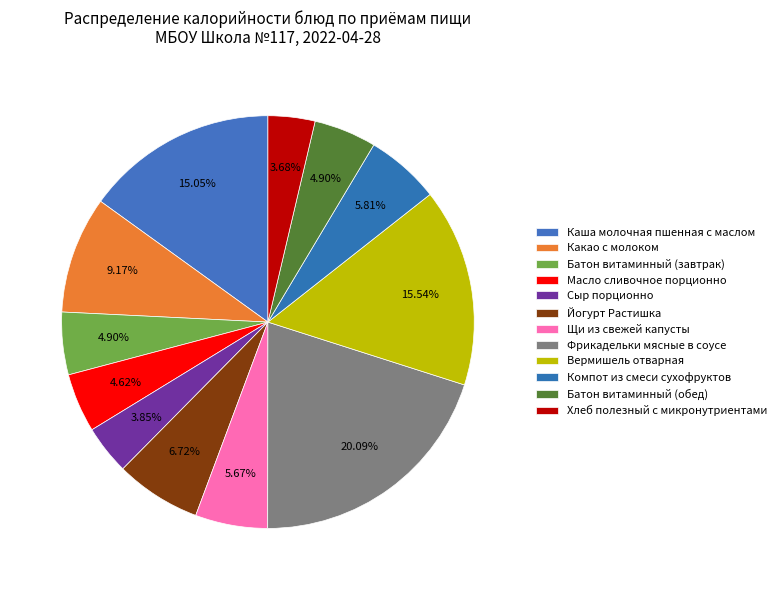

To the nearest percent, what is the combined percentage of Батон витаминный (завтрак) and Йогурт Растишка?

12%